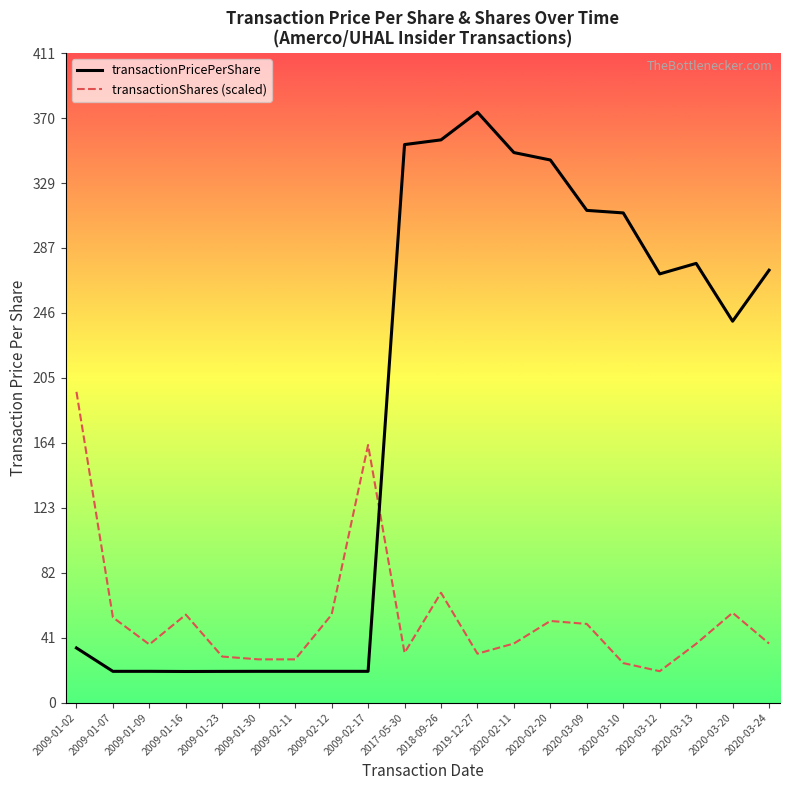

What is the total value across all series at 2009-01-09?

56.5